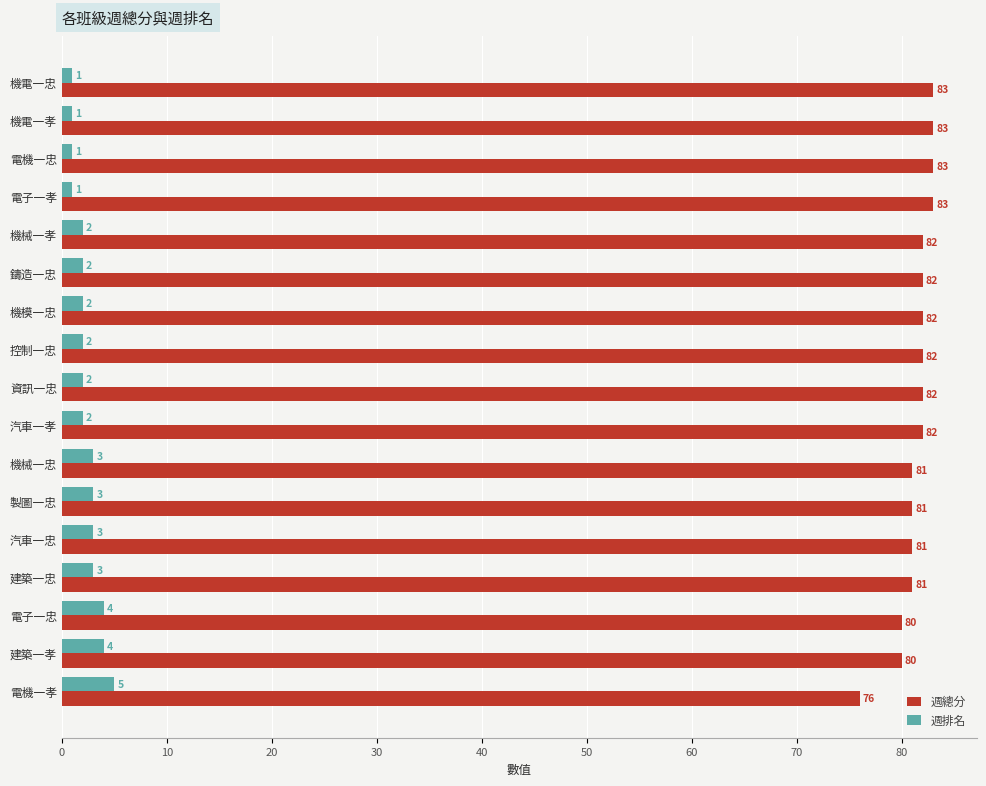

What is the minimum value shown in the chart?

1